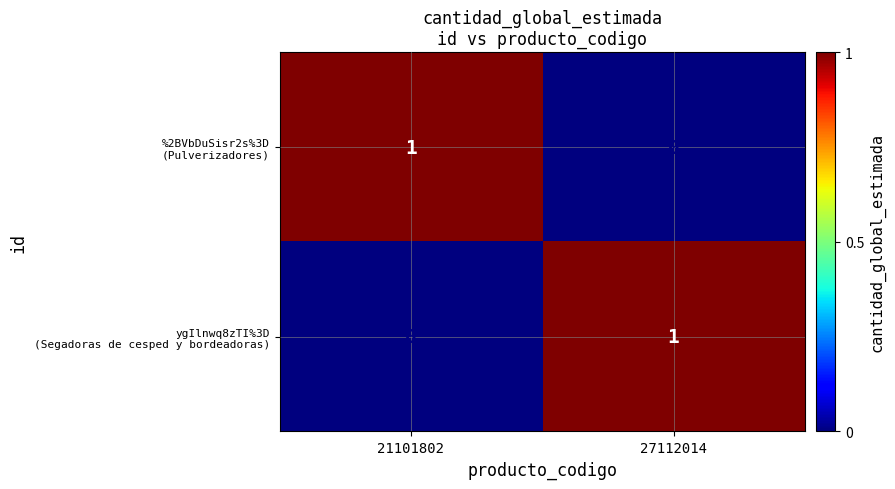

Between 21101802 and 27112014, which series saw the biggest shift?

%2BVbDuSisr2s%3D (Pulverizadores)